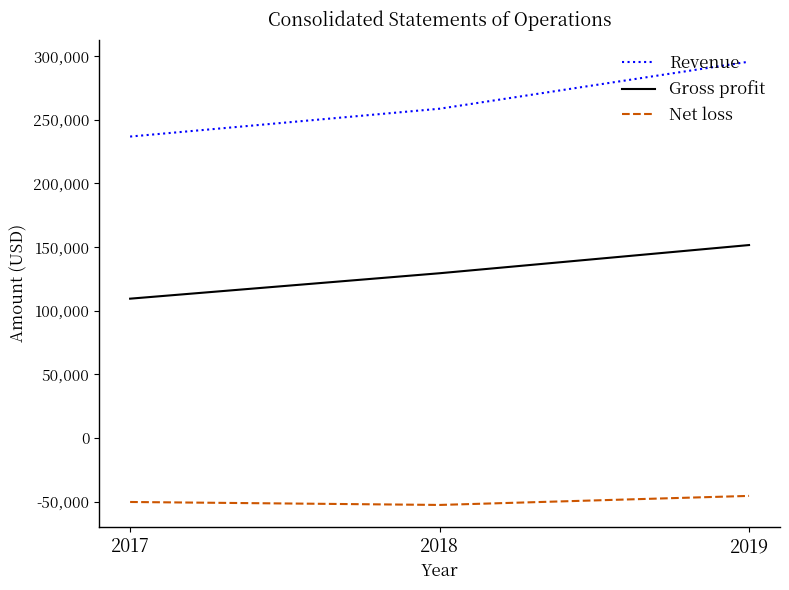

Which series has the largest total across all categories?

Revenue